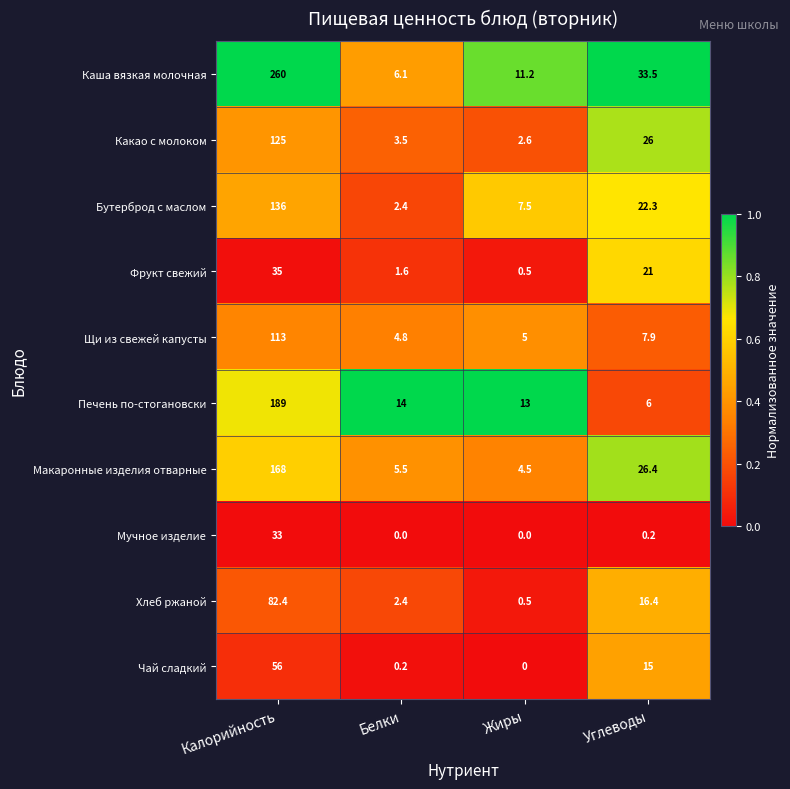

Which series has the widest spread of values?

Каша вязкая молочная